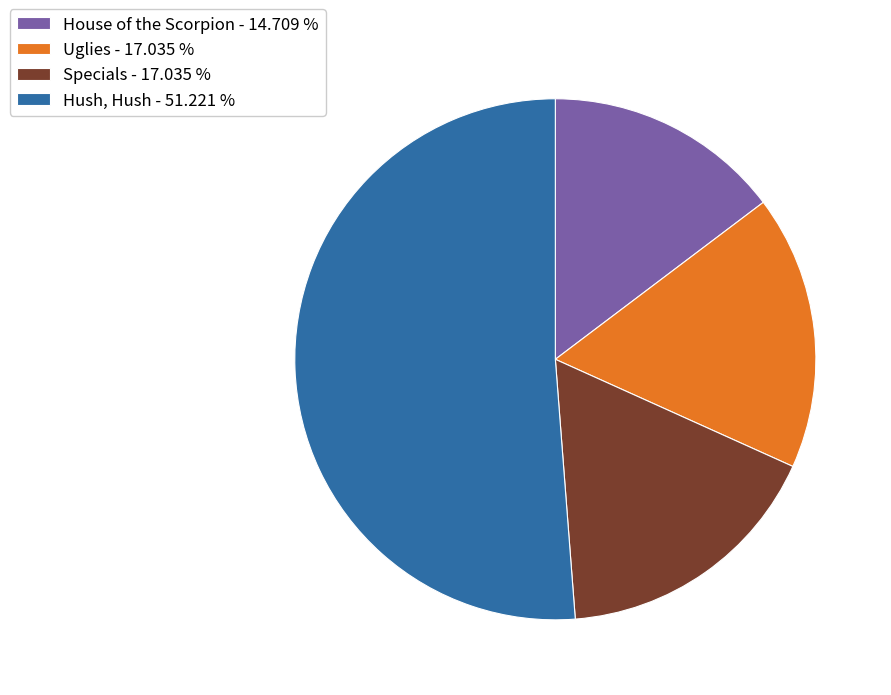

Is there a majority slice in this chart?

Yes